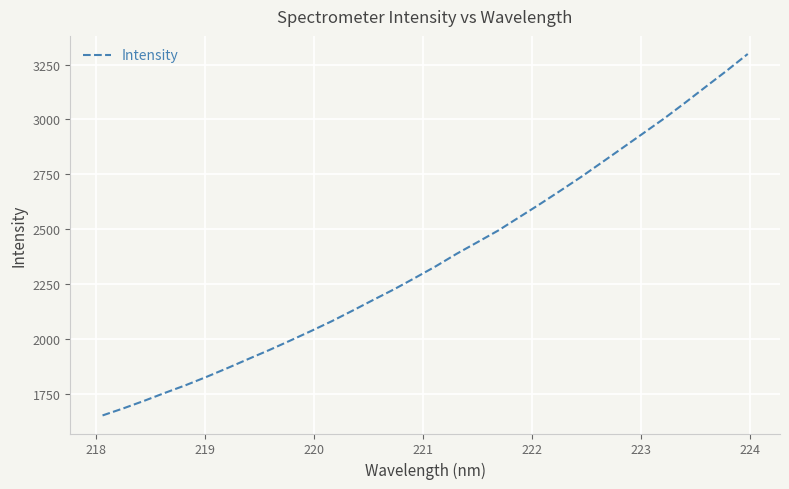

What is the greatest value displayed?

3298.2